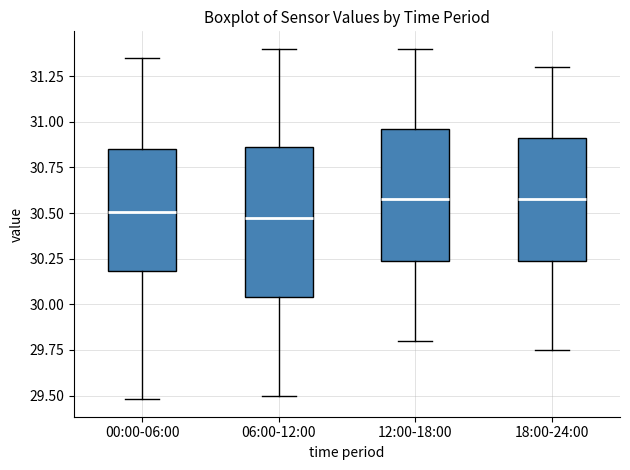

Comparing the boxes themselves (not the whiskers), which one is the tallest?

06:00-12:00